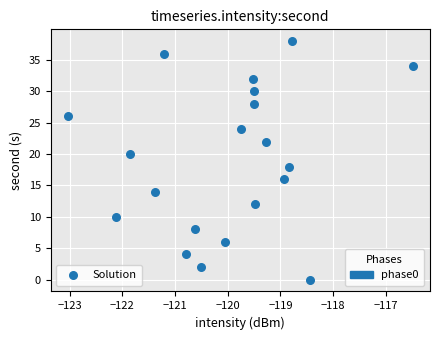

What is the range of Y values (max minus min)?

38